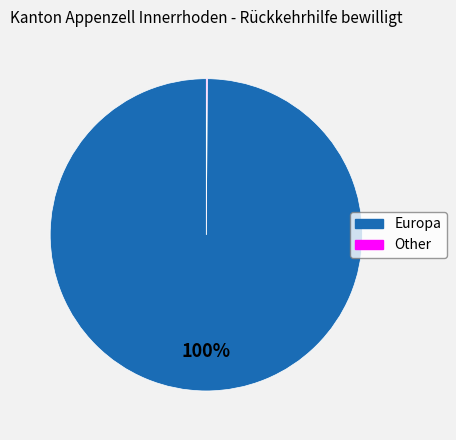

To the nearest percent, what is the average slice percentage?

50%